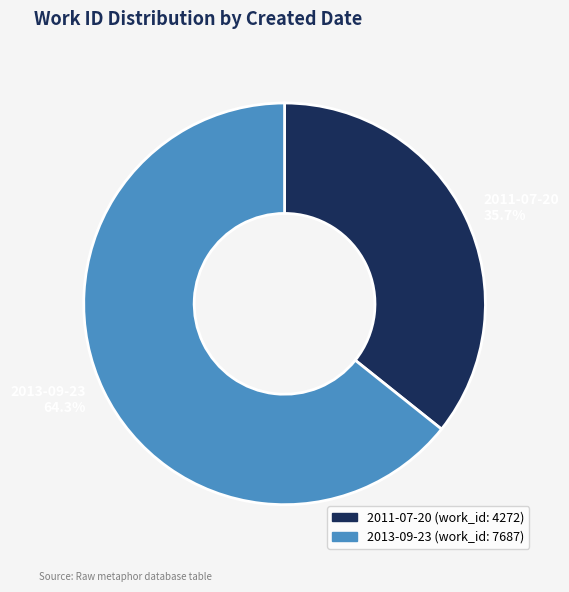

What percentage is the 2011-07-20 slice, to the nearest percent?

36%